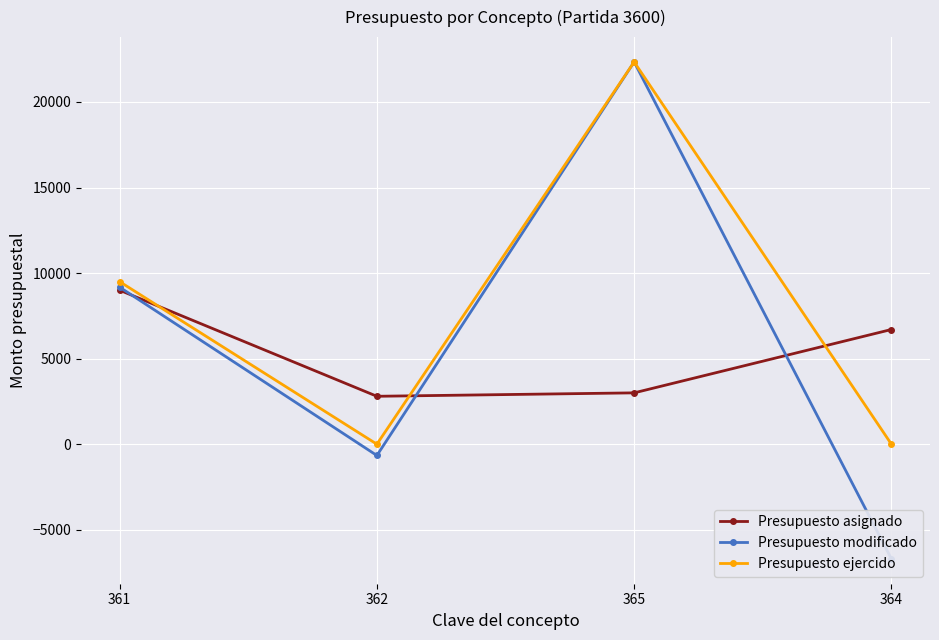

The value of Presupuesto ejercido at 365 is 22340.0. True or false?

True